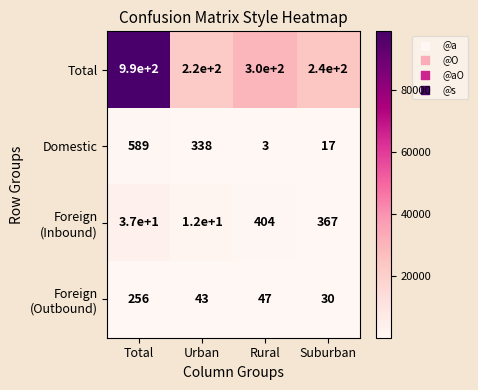

What is the sum of all Total values?

1750